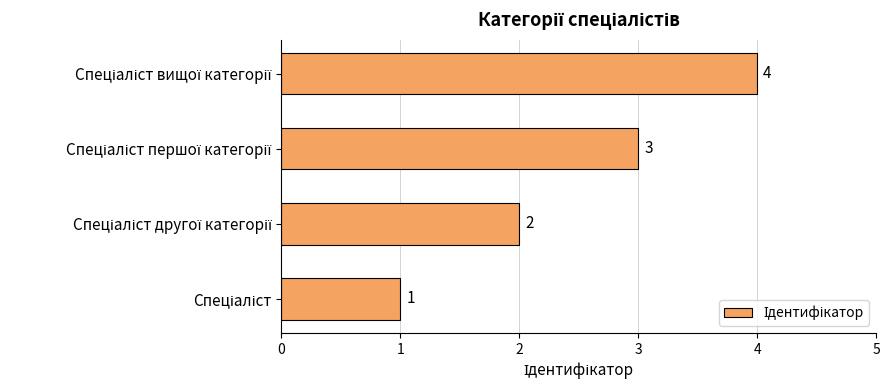

What is the maximum value shown in the chart?

4